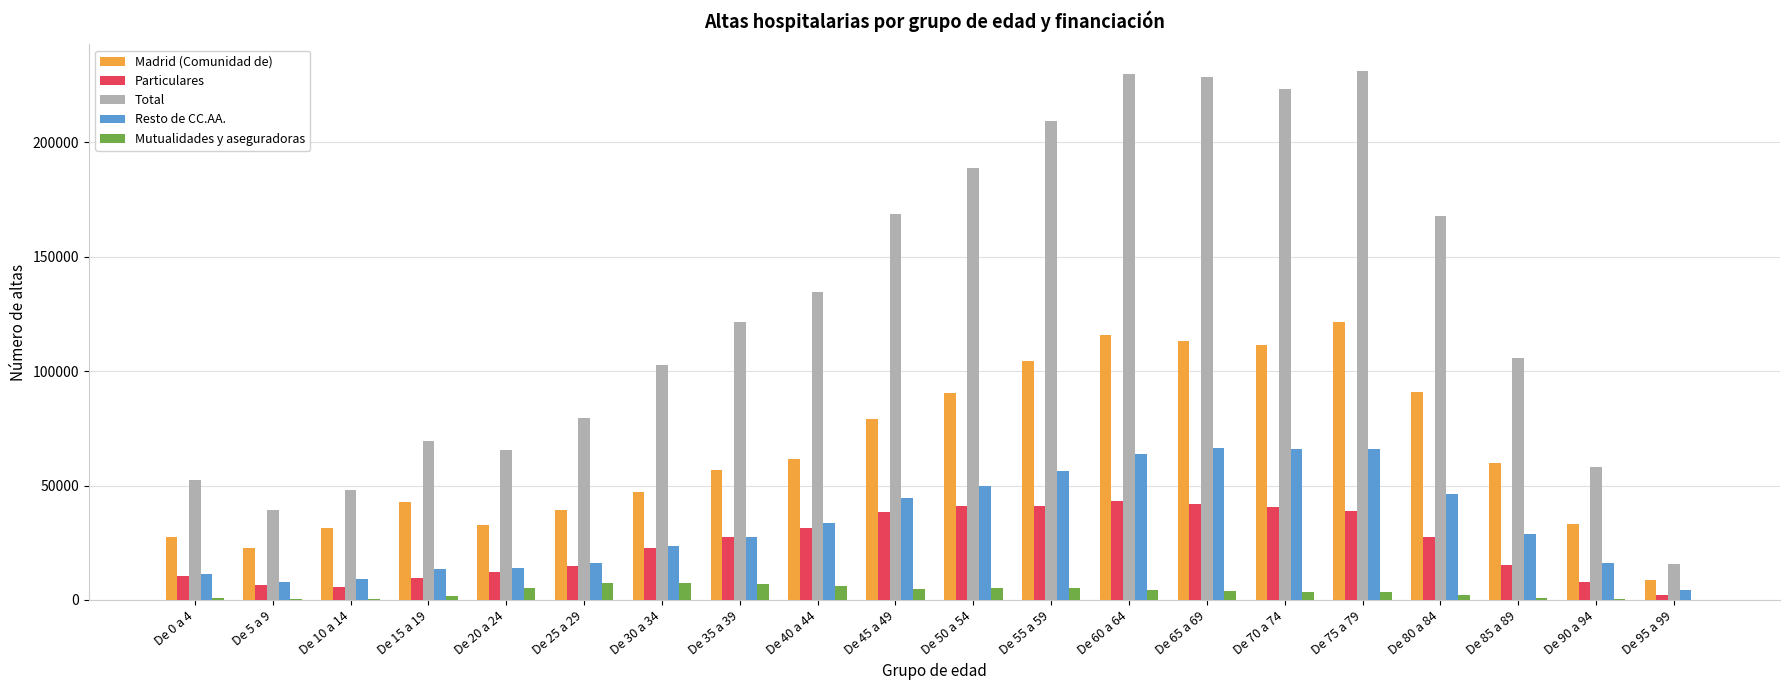

Count the number of data series in this chart.

5